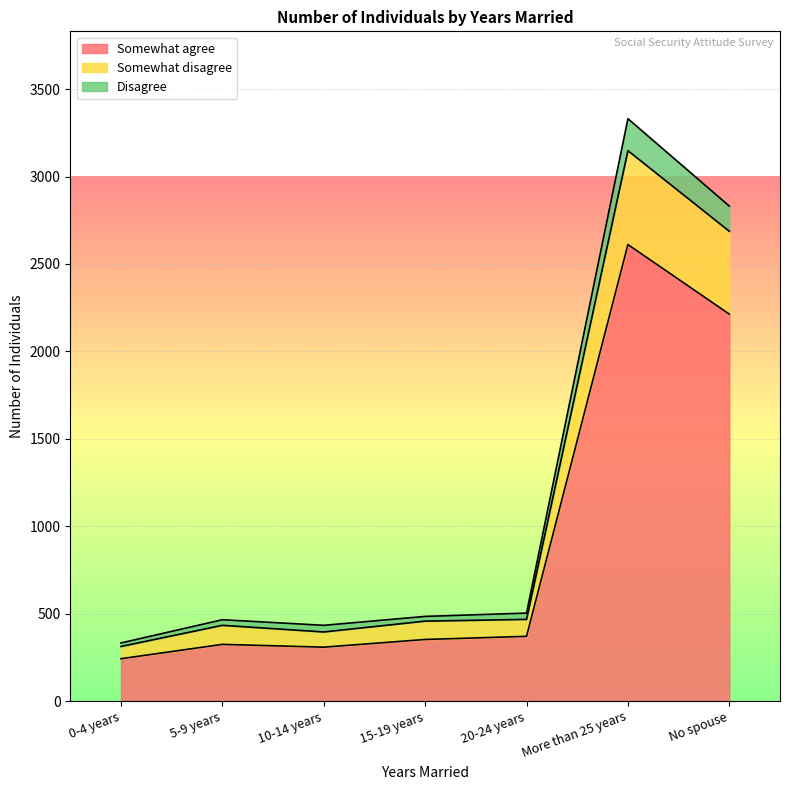

At which category is the sum across all series the highest?

More than 25 years